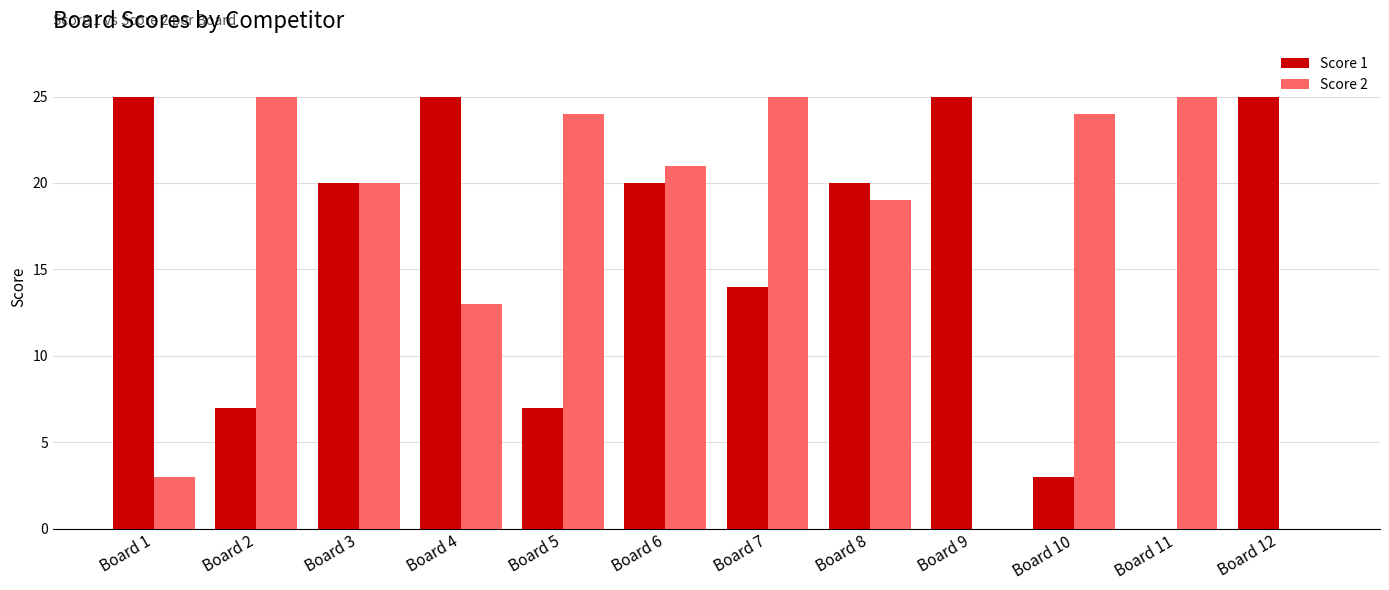

Reading left to right, list all the values displayed in this chart.

Score 1: 25	7	20	25	7	20	14	20	25	3	0	25
Score 2: 3	25	20	13	24	21	25	19	0	24	25	0